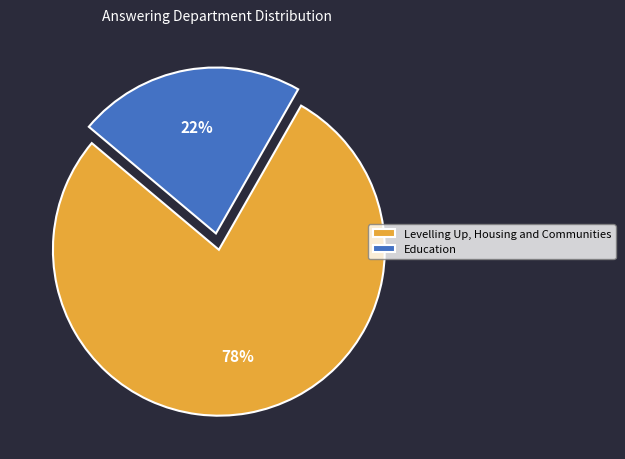

Is it true that Levelling Up, Housing and Communities is 83% of the pie?

False